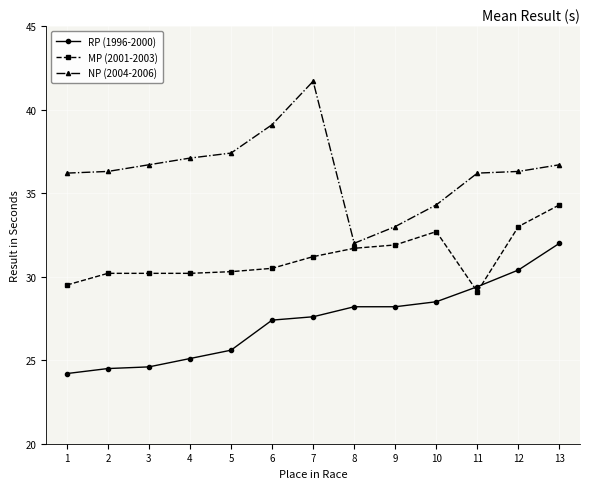

List the series in order of their peak value, lowest first.

RP (1996-2000), MP (2001-2003), NP (2004-2006)